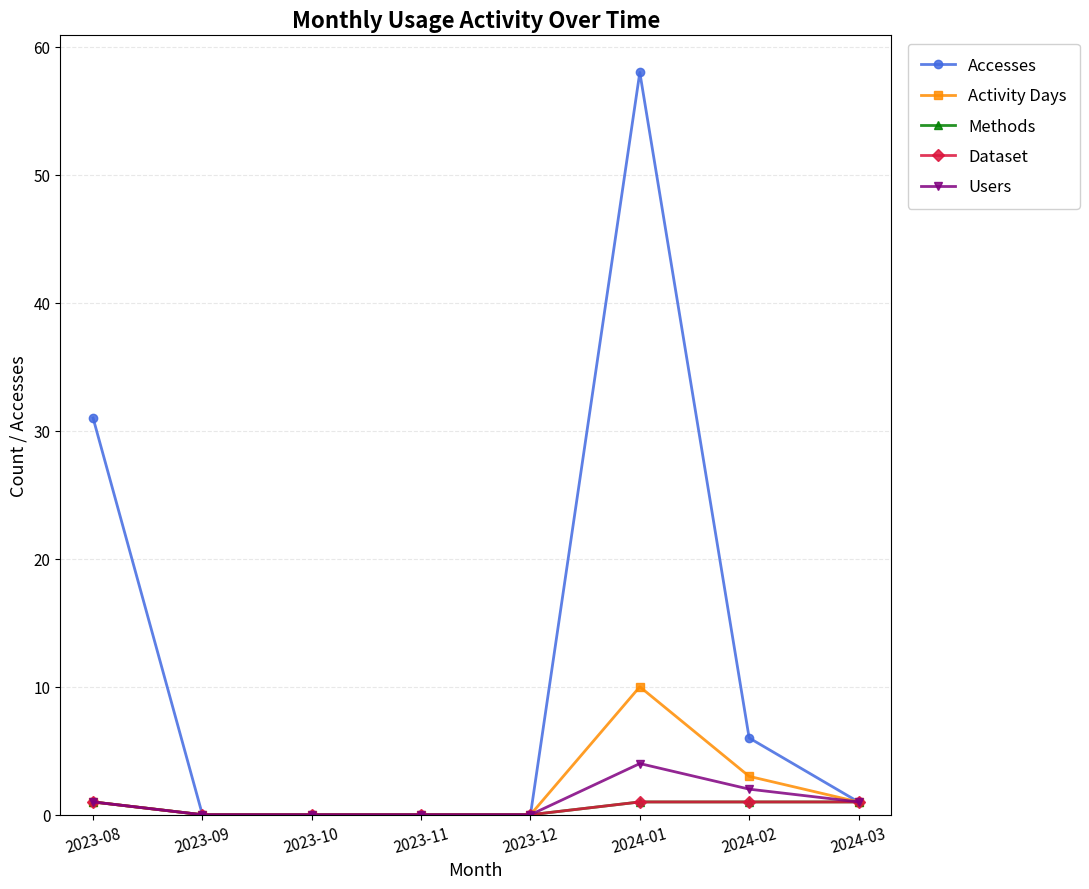

Is this an area chart (filled region under the line)?

No